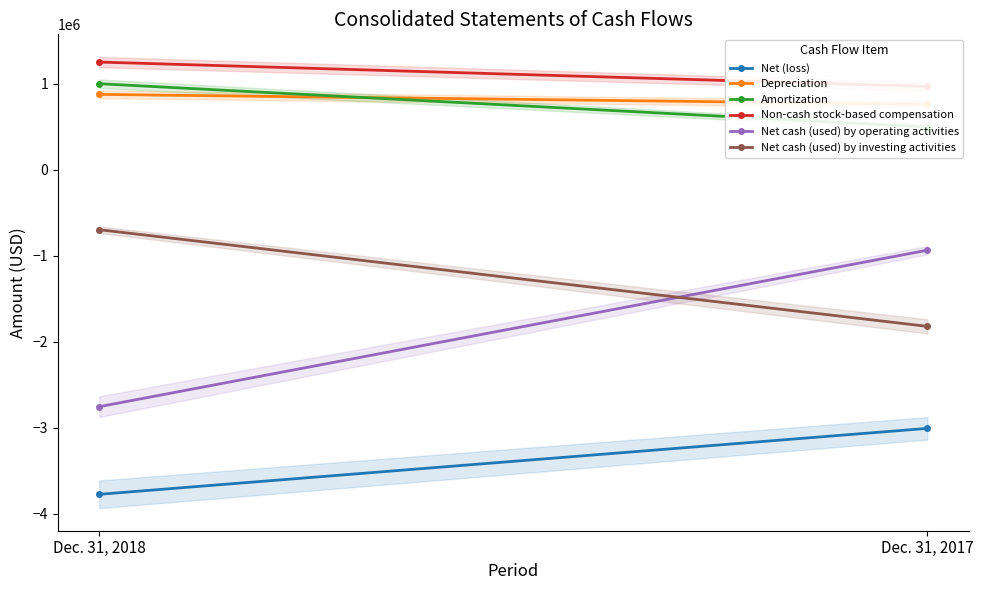

At Dec. 31, 2017, list the series in order from smallest to largest.

Net (loss), Net cash (used) by investing activities, Net cash (used) by operating activities, Amortization, Depreciation, Non-cash stock-based compensation